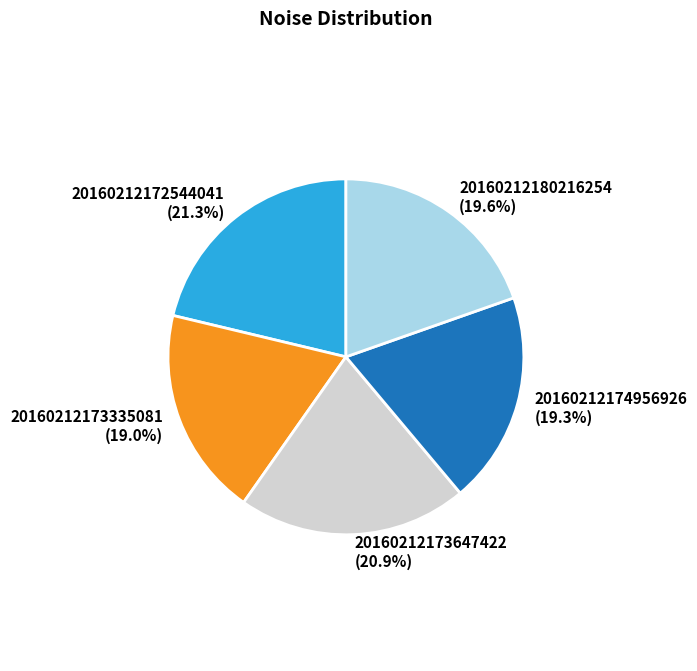

What is the total percentage of 20160212174956926 and 20160212173335081?

38.3%